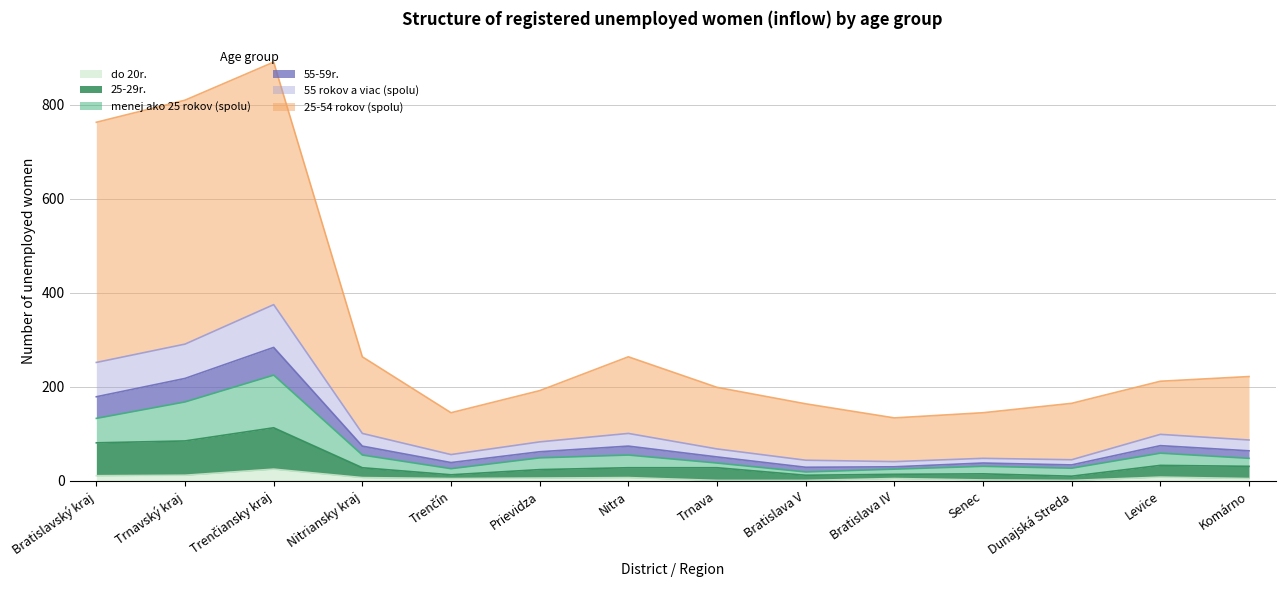

Which label corresponds to the largest value in the chart?

Trenčiansky kraj